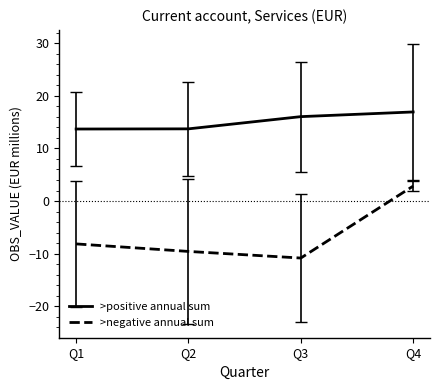

What is the lowest value of the >negative annual sum series?

-10.8